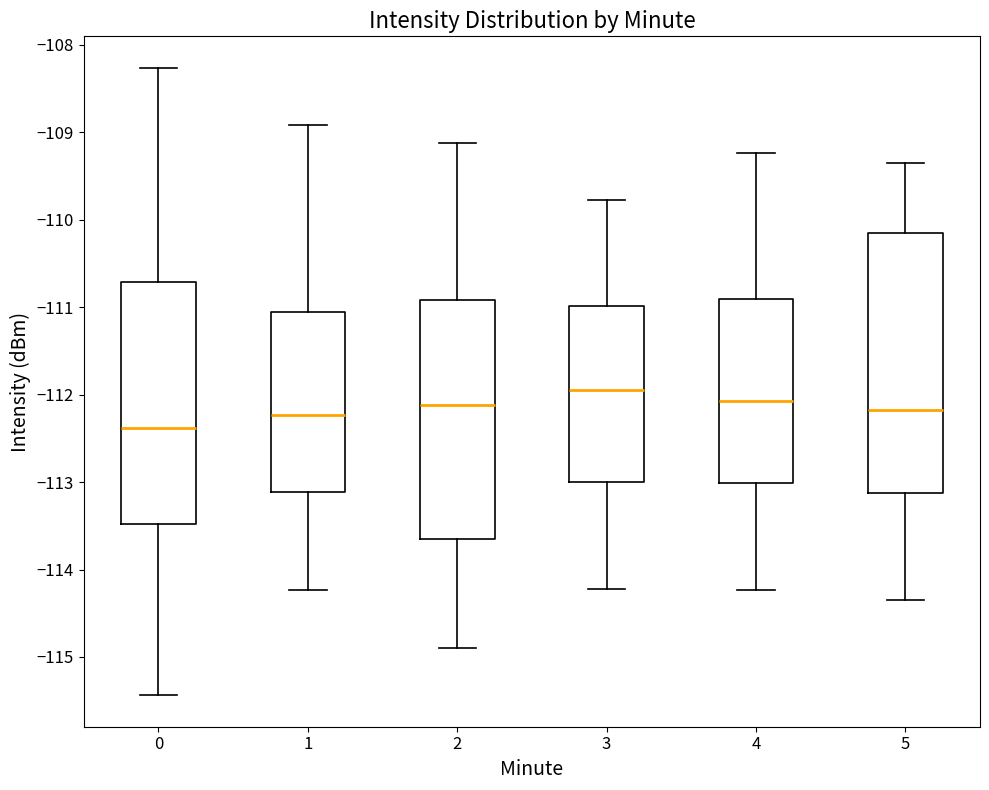

Where does the lower whisker of the box at x = 0 end on the y-axis? The values are not printed on the chart, so give them approximately, as read against the axis.

-115.4